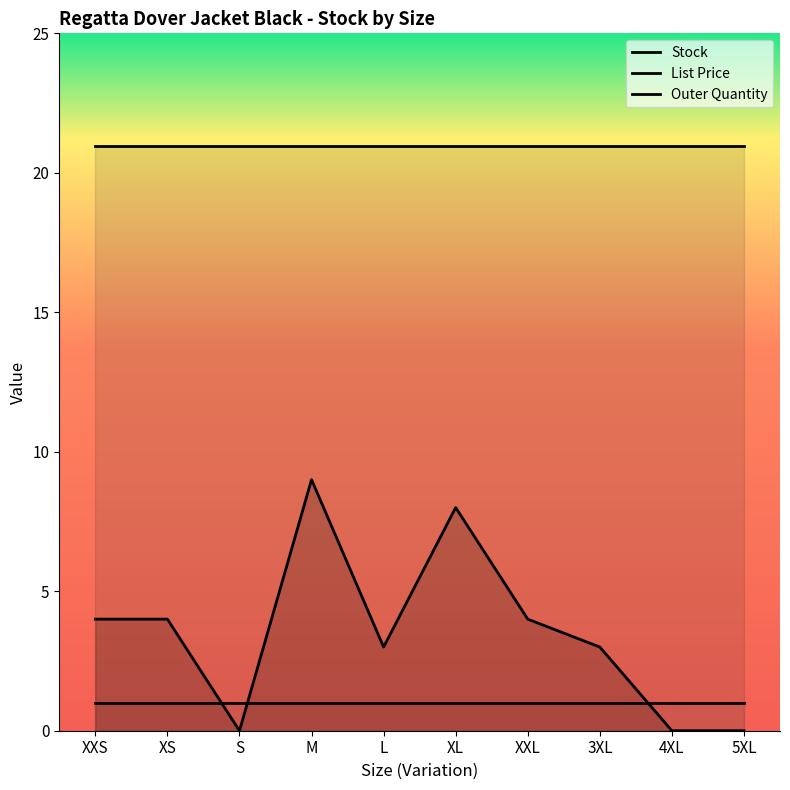

What position from the left is XL?

6